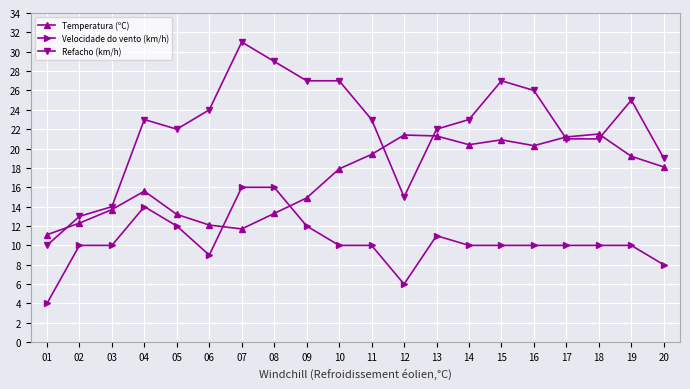

What is the difference between the highest and lowest values at 13?

11.0